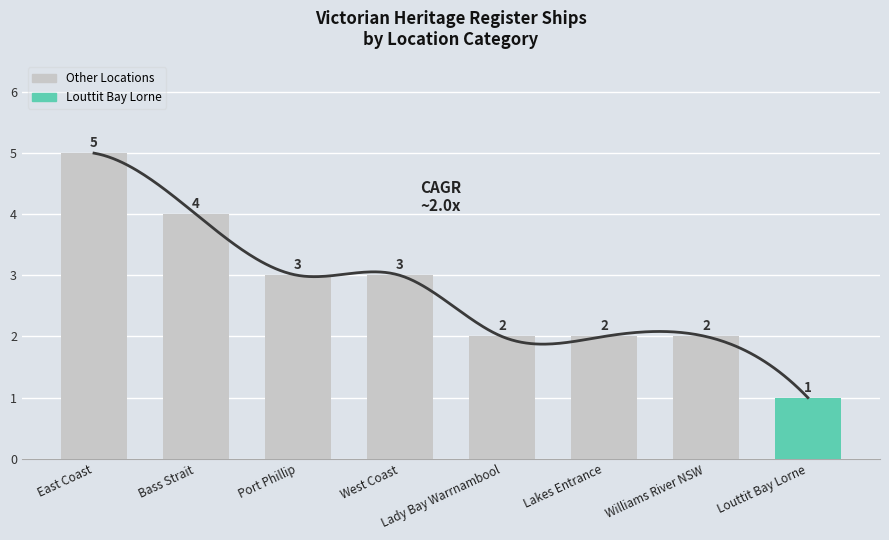

At which label is the value closest to 3?

Port Phillip